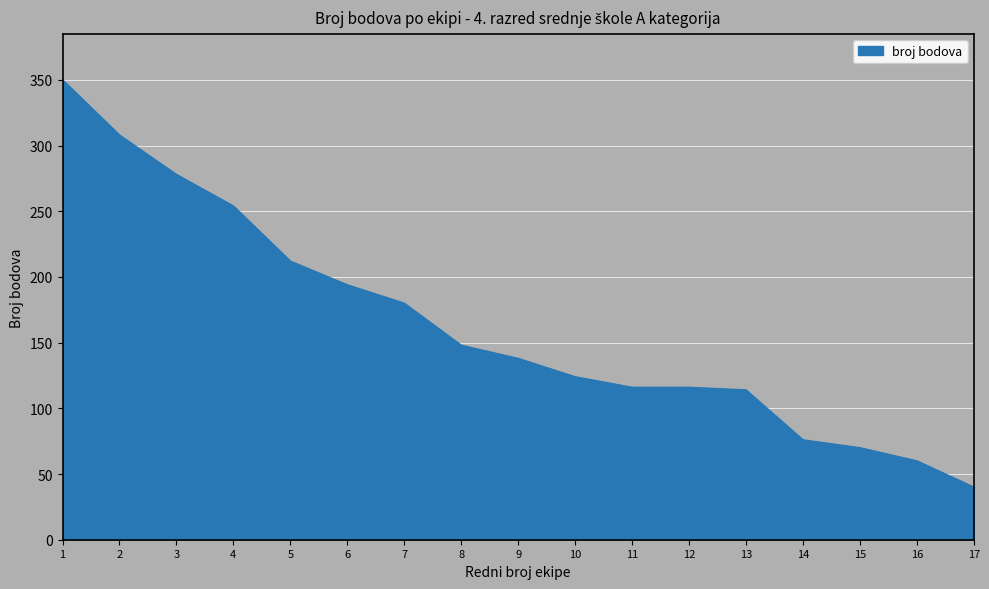

What is the difference between the maximum and minimum values?

310